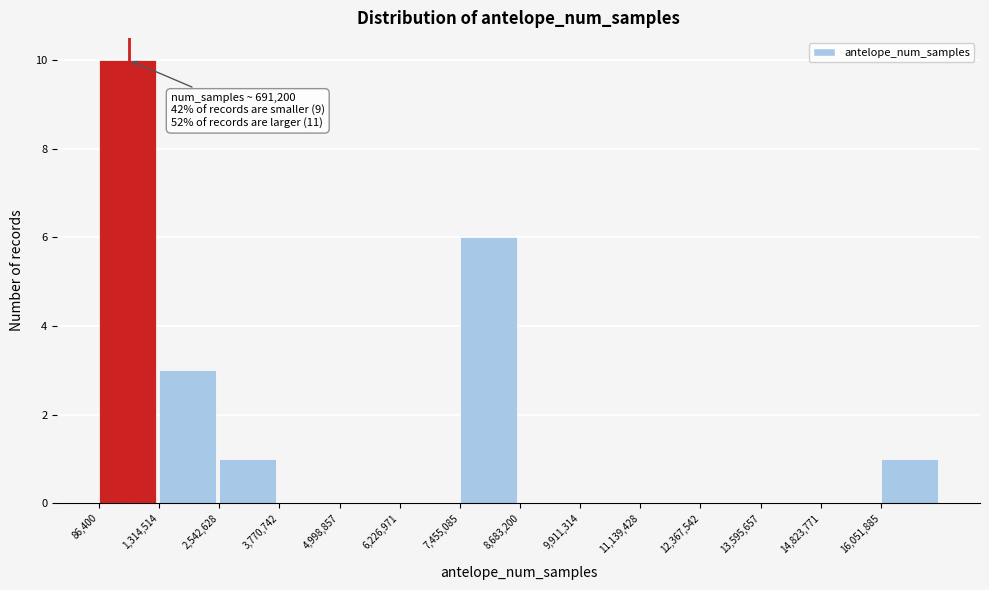

Which range on the x-axis has the tallest bar?

0 to 1400000